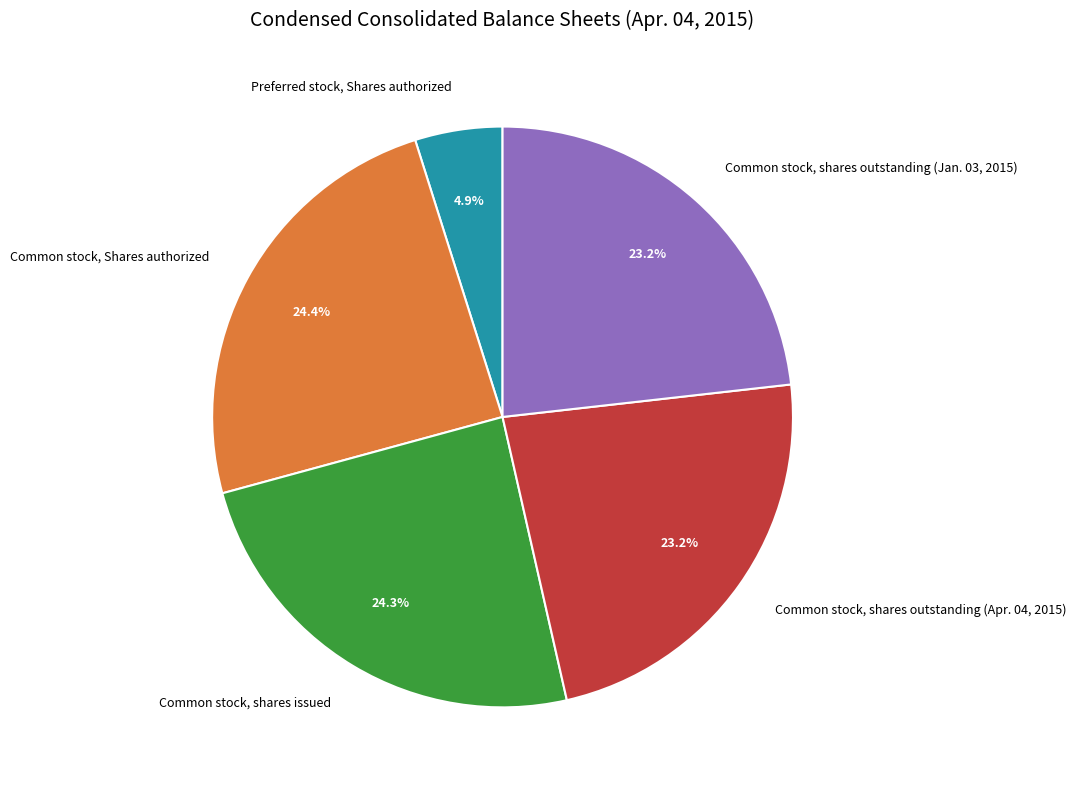

What percentage do Preferred stock, Shares authorized and Common stock, shares outstanding (Jan. 03, 2015) together represent?

28.1%